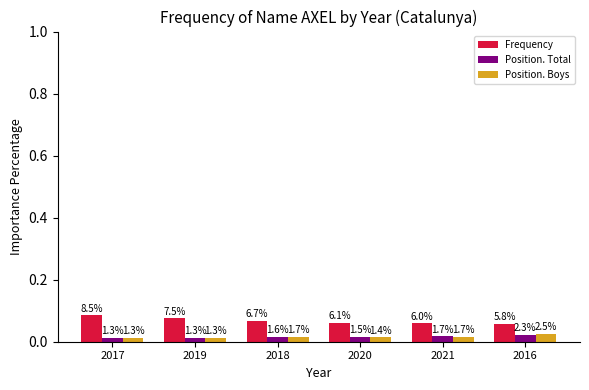

At how many categories does at least one series exceed 0?

6